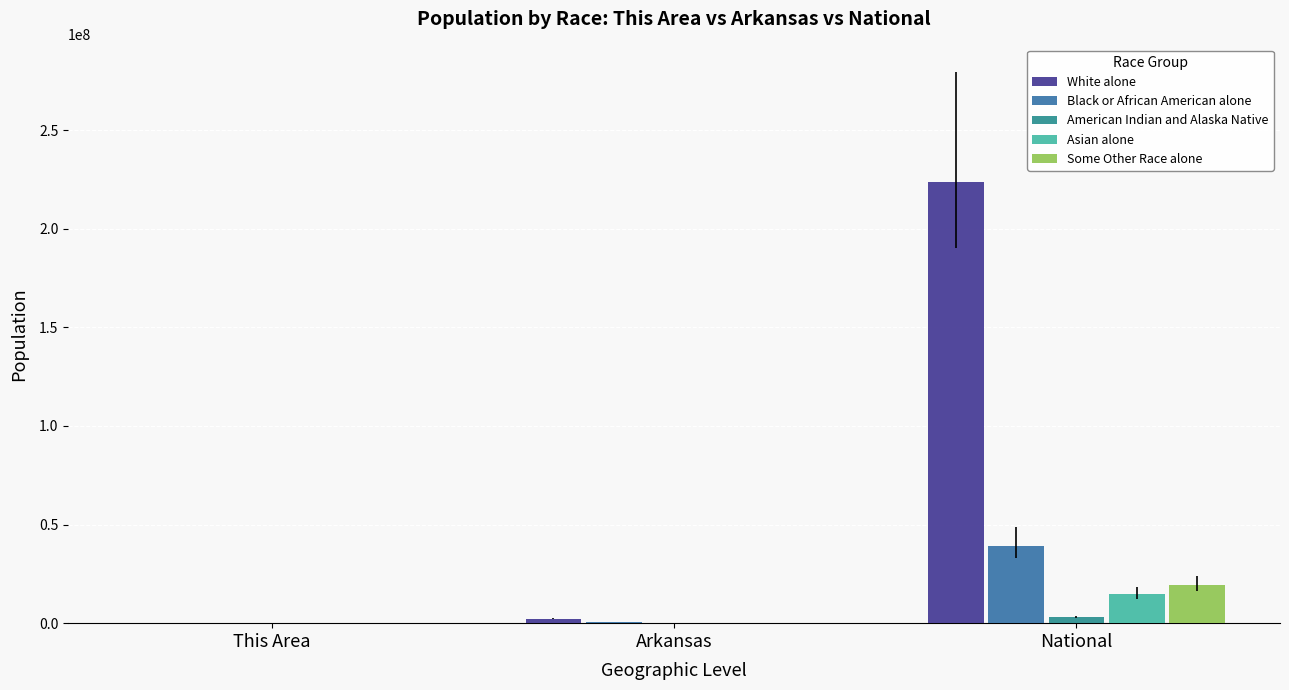

Between This Area and National, which series saw the biggest shift?

White alone